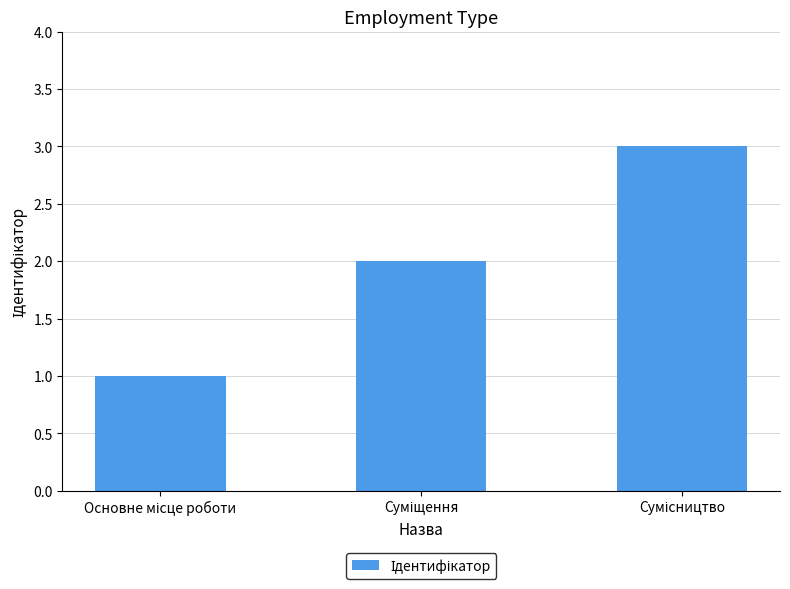

How many data points does each series have?

3